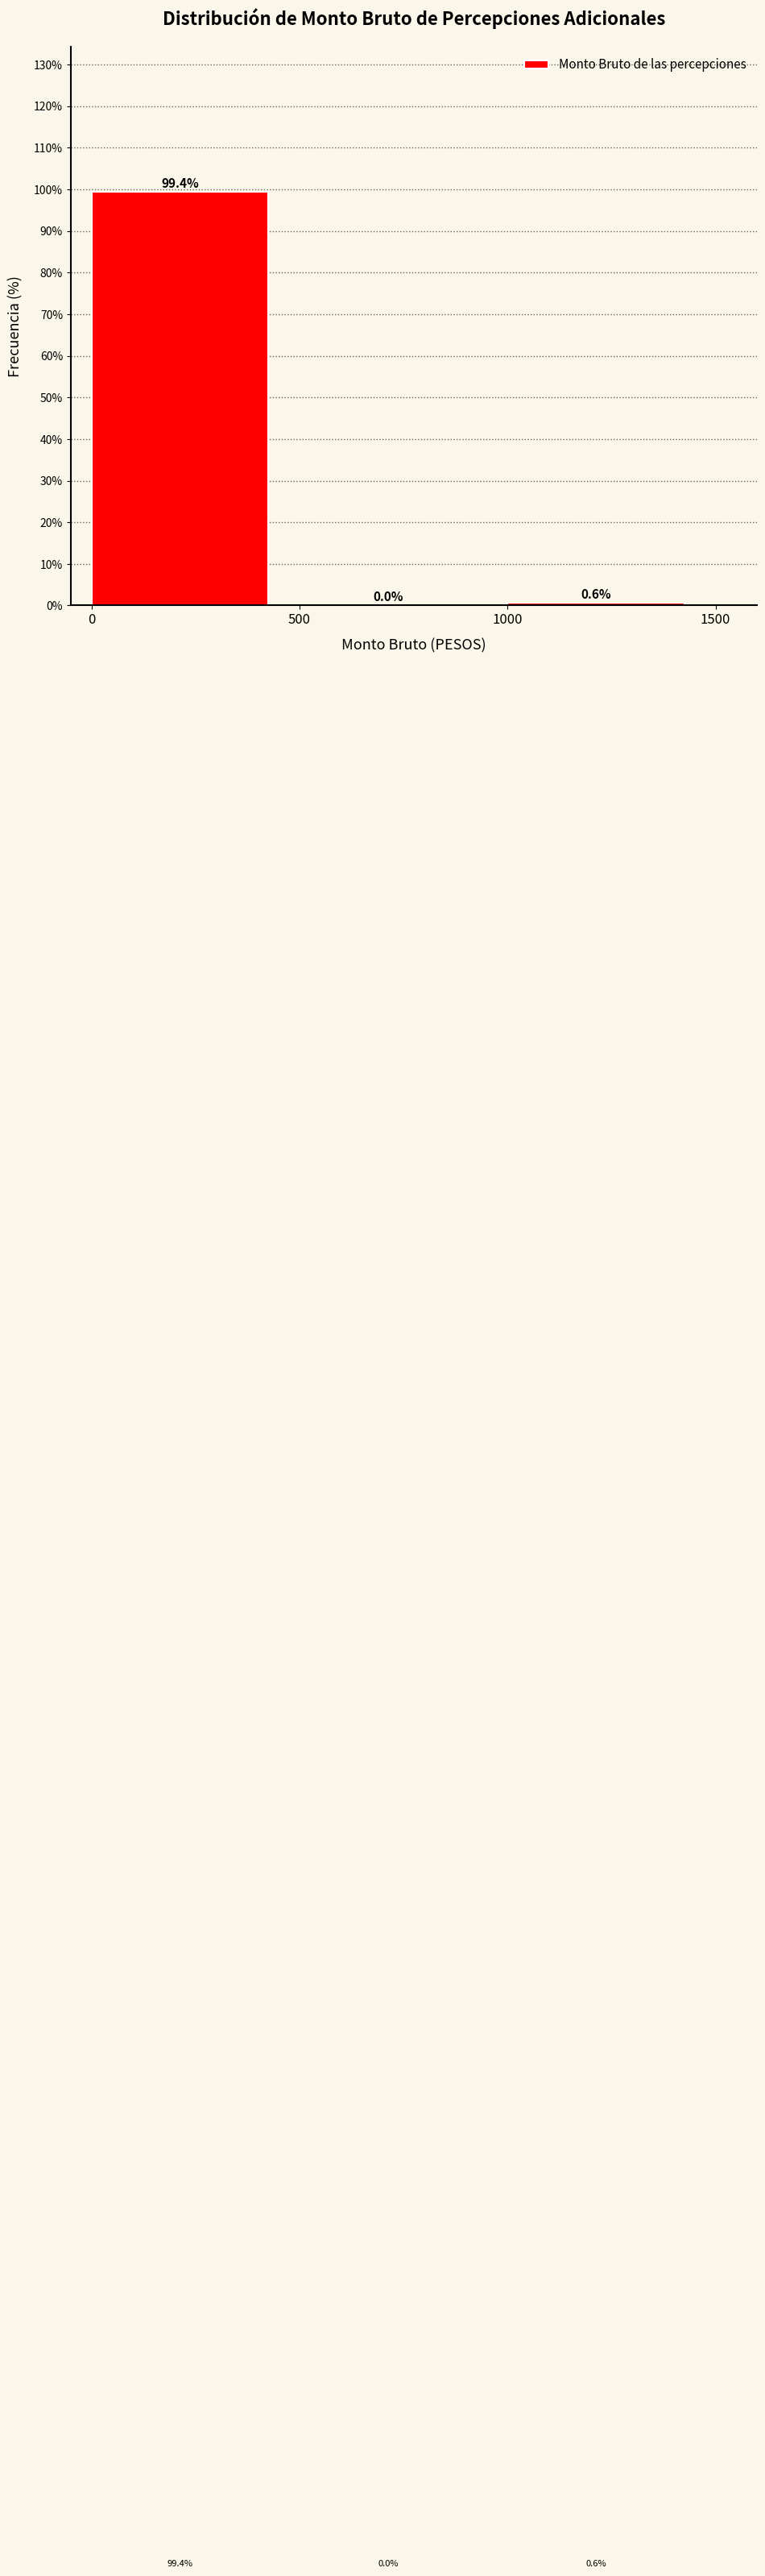

Reading left to right, transcribe this chart: for each bar, give the range it covers on the x-axis and its height.

0 to 500: 99.4
500 to 1000: 0.0
1000 to 1500: 0.6